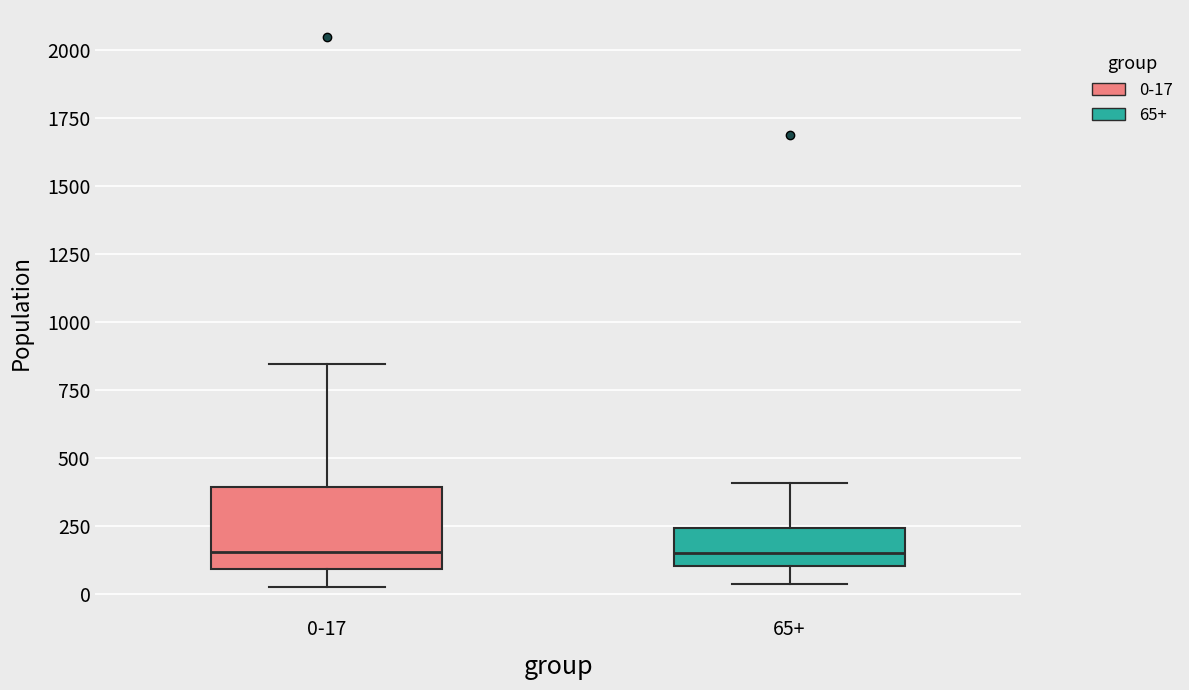

Reading left to right, read every box against the y-axis: the position of its median line, the range the box covers, and the ends of its whiskers. The values are not printed on the chart, so give them approximately, as read against the axis.

0-17: median 150, box 100 to 400, whiskers 50 to 850
65+: median 150, box 100 to 250, whiskers 50 to 400